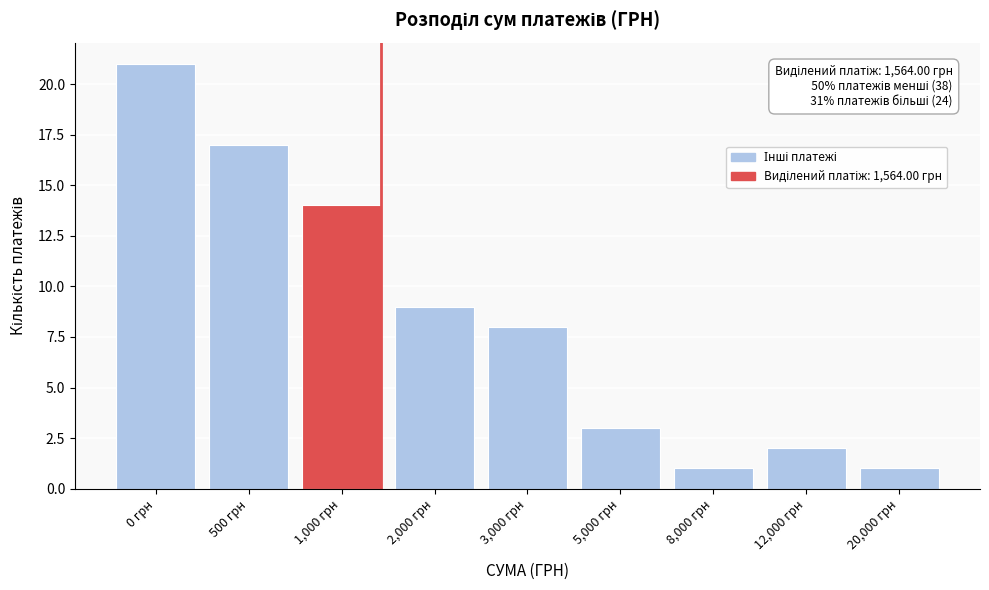

Reading left to right, list all the values displayed in this chart.

21	17	14	9	8	3	1	2	1